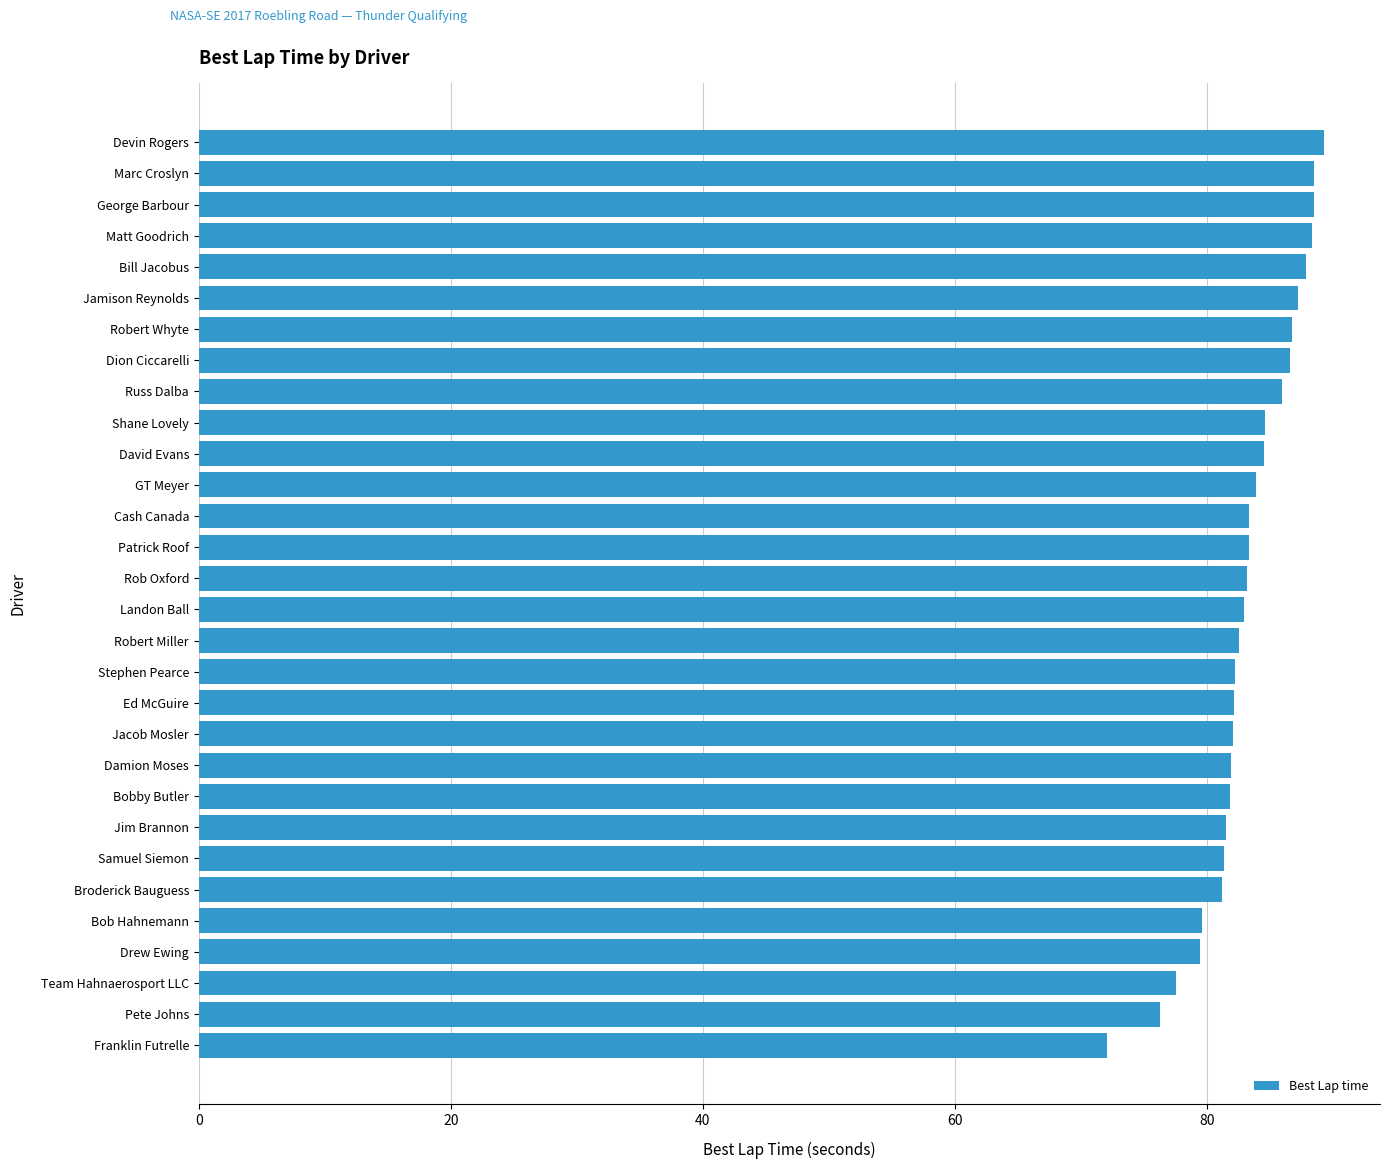

What is the sum of all values?

2496.3